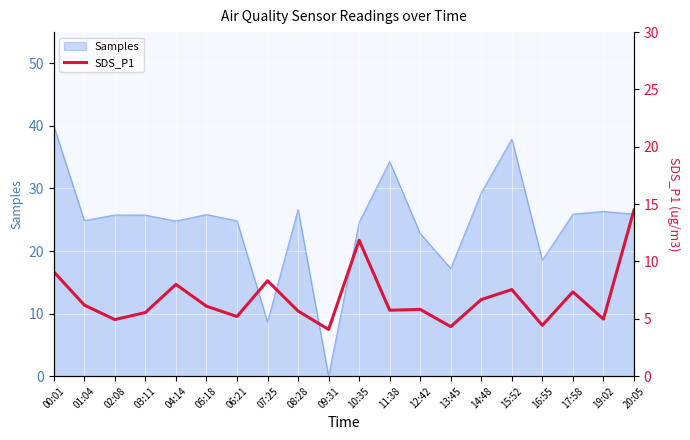

True or false: Samples has a value of 46.8 at 08:28.

False